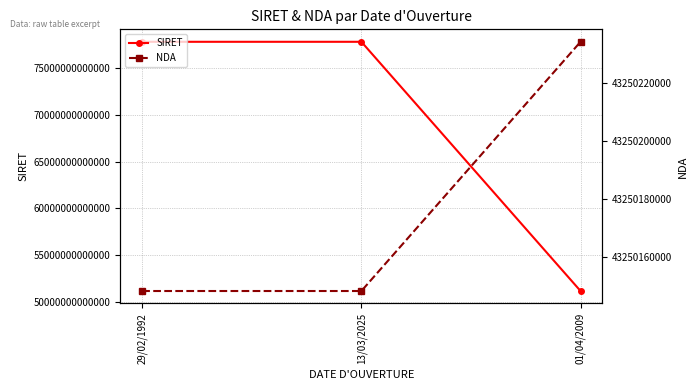

Reading right to left, transcribe all the data shown in this chart.

SIRET: 01/04/2009=51144504100011	13/03/2025=77835631100028	29/02/1992=77835631100010
NDA: 01/04/2009=43250234325	13/03/2025=43250148225	29/02/1992=43250148225